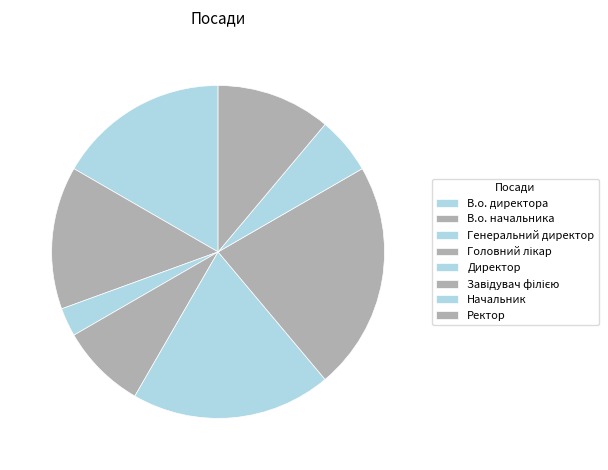

What is the largest slice in the pie chart?

Завідувач філією